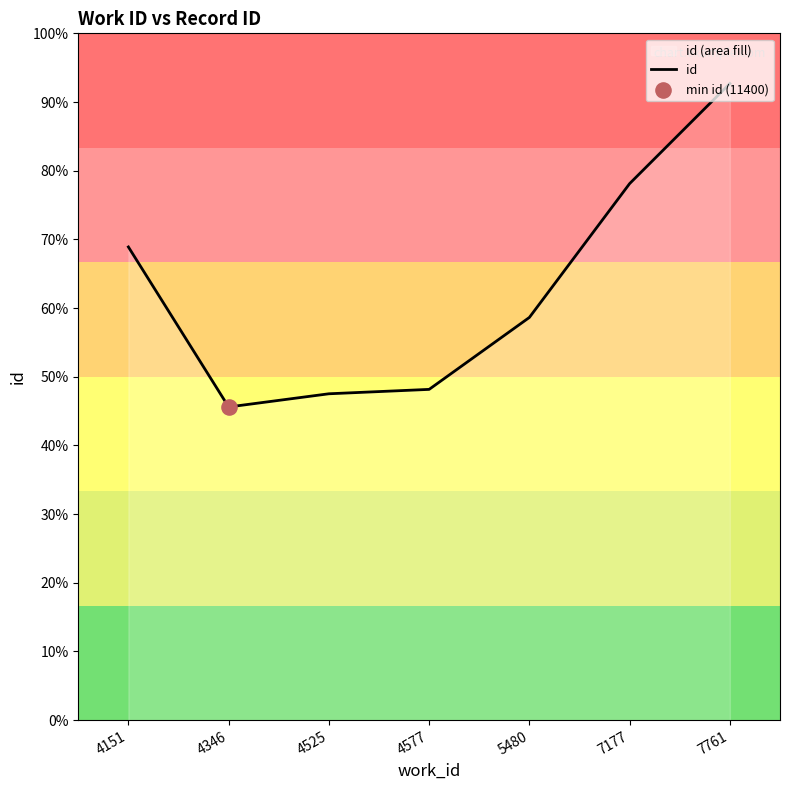

Which has a higher value, 7761 or 7177?

7761